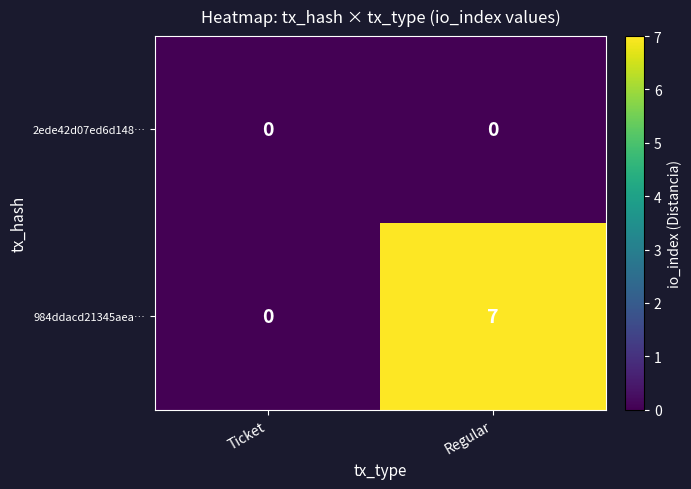

At which category does the chart reach its peak across all series?

Regular